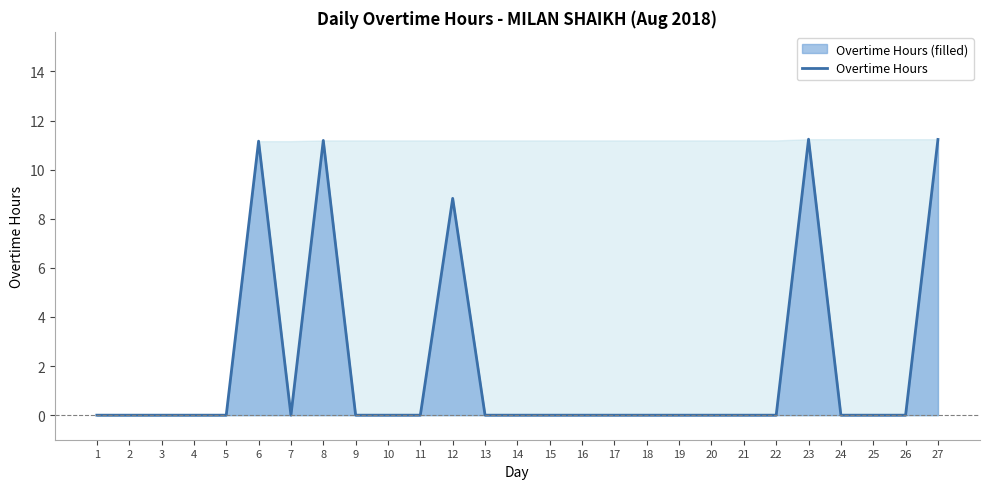

Where is the data nearest to the value 5?

12